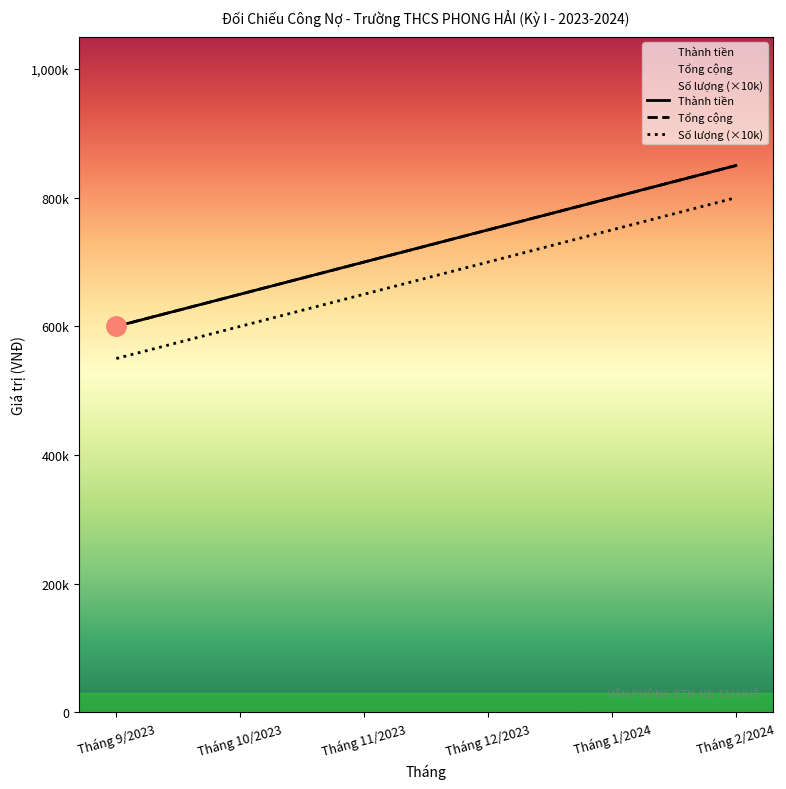

What is the label of the 6th point from the right?

Tháng 9/2023